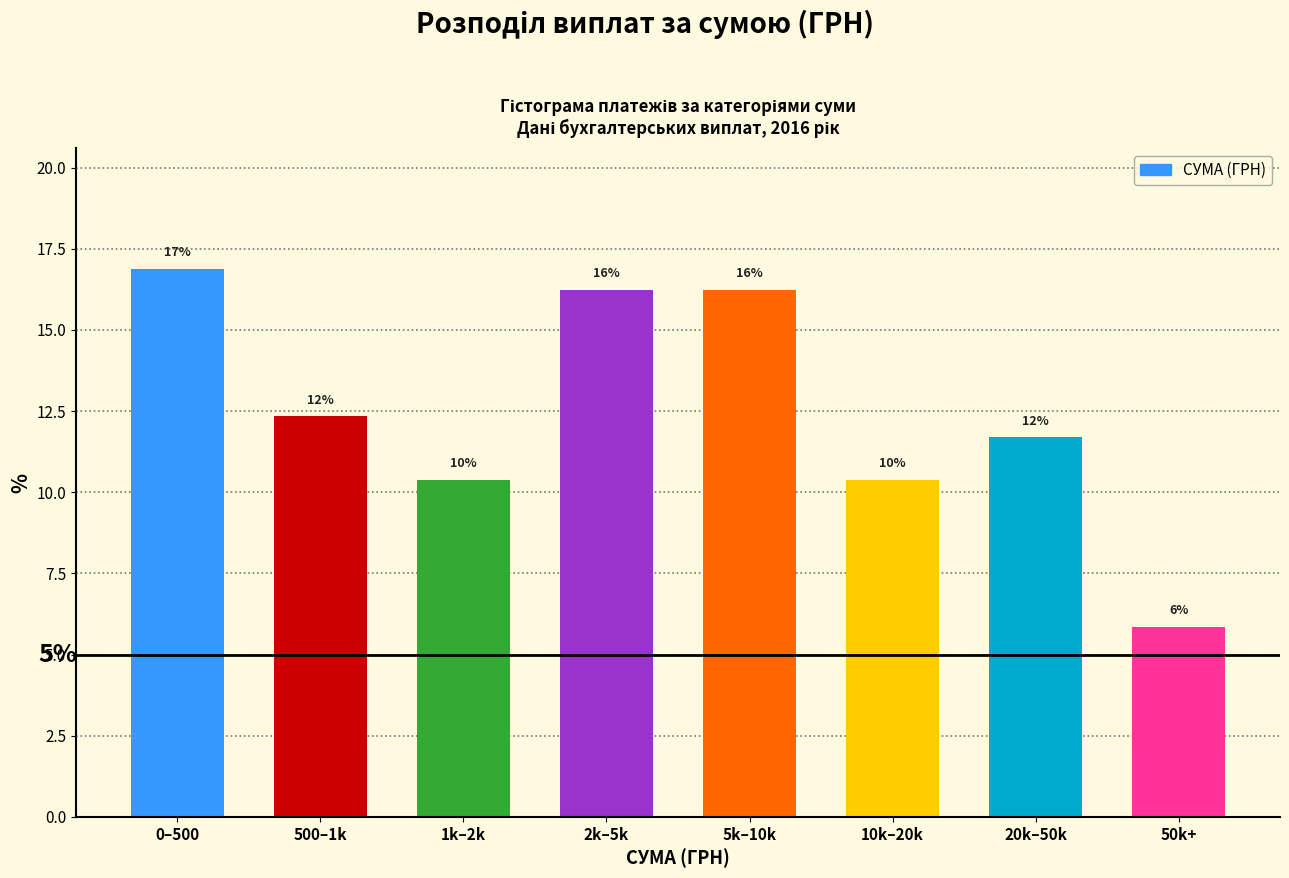

Are the bars horizontal?

No